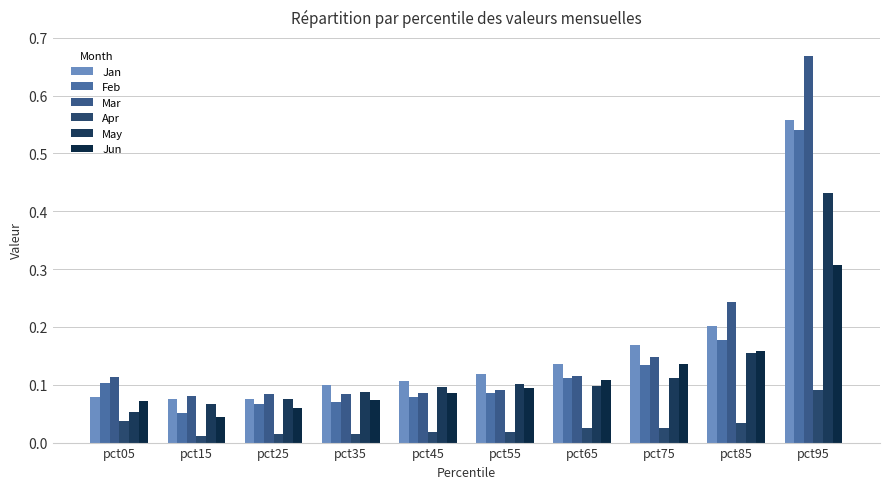

True or false: Feb has a value of 0.2 at pct75.

False